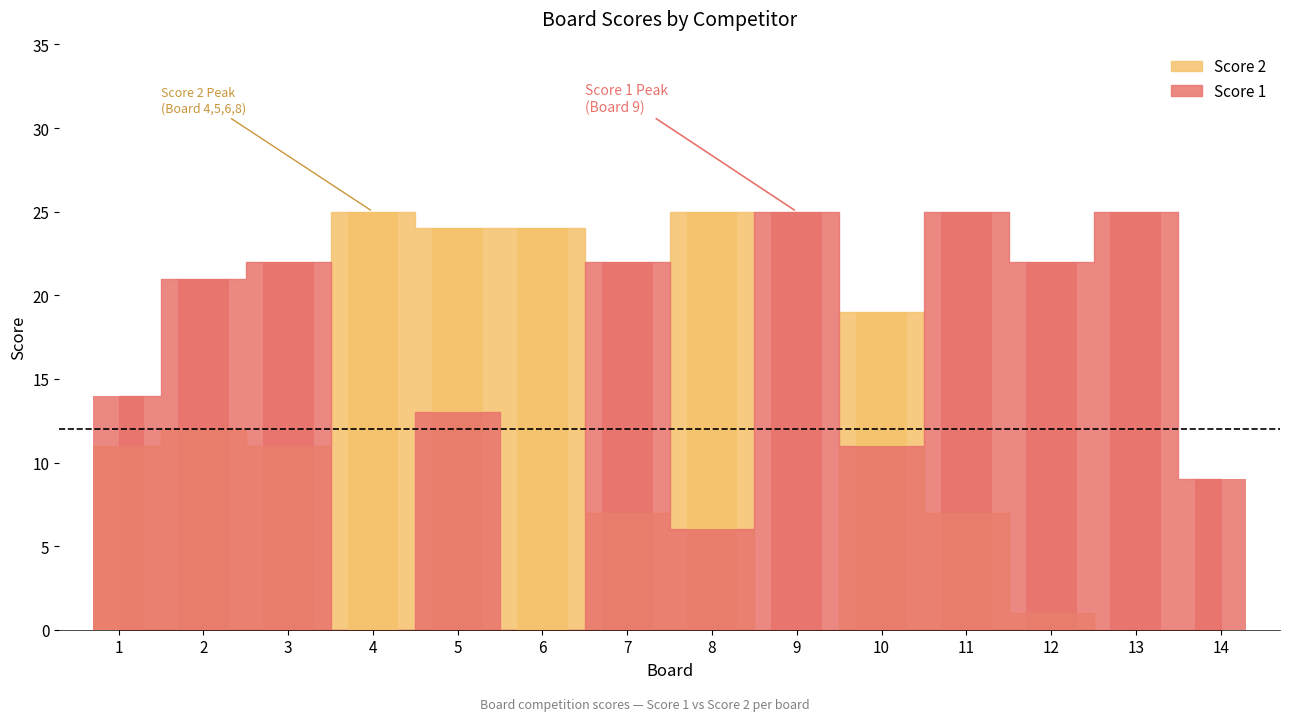

What is the average value of the Score 2 series?

12